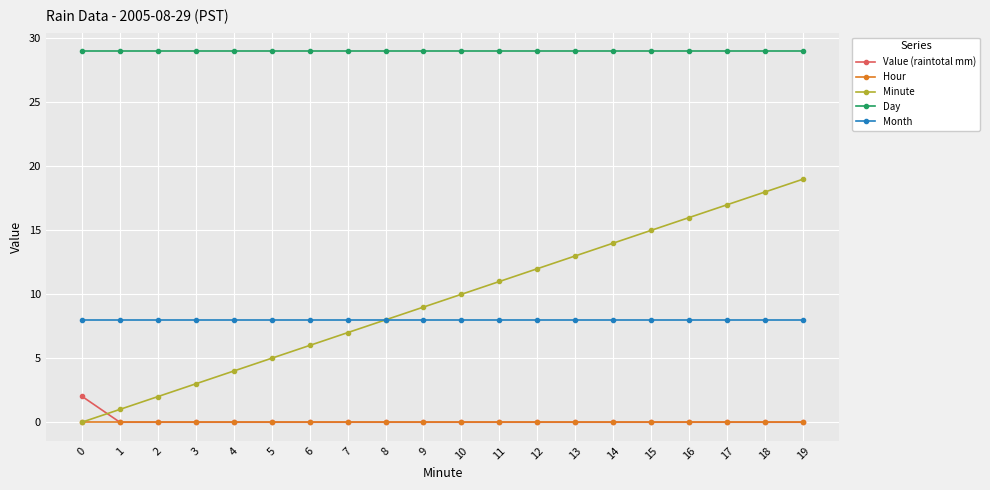

Which series has the largest range (max minus min)?

Minute